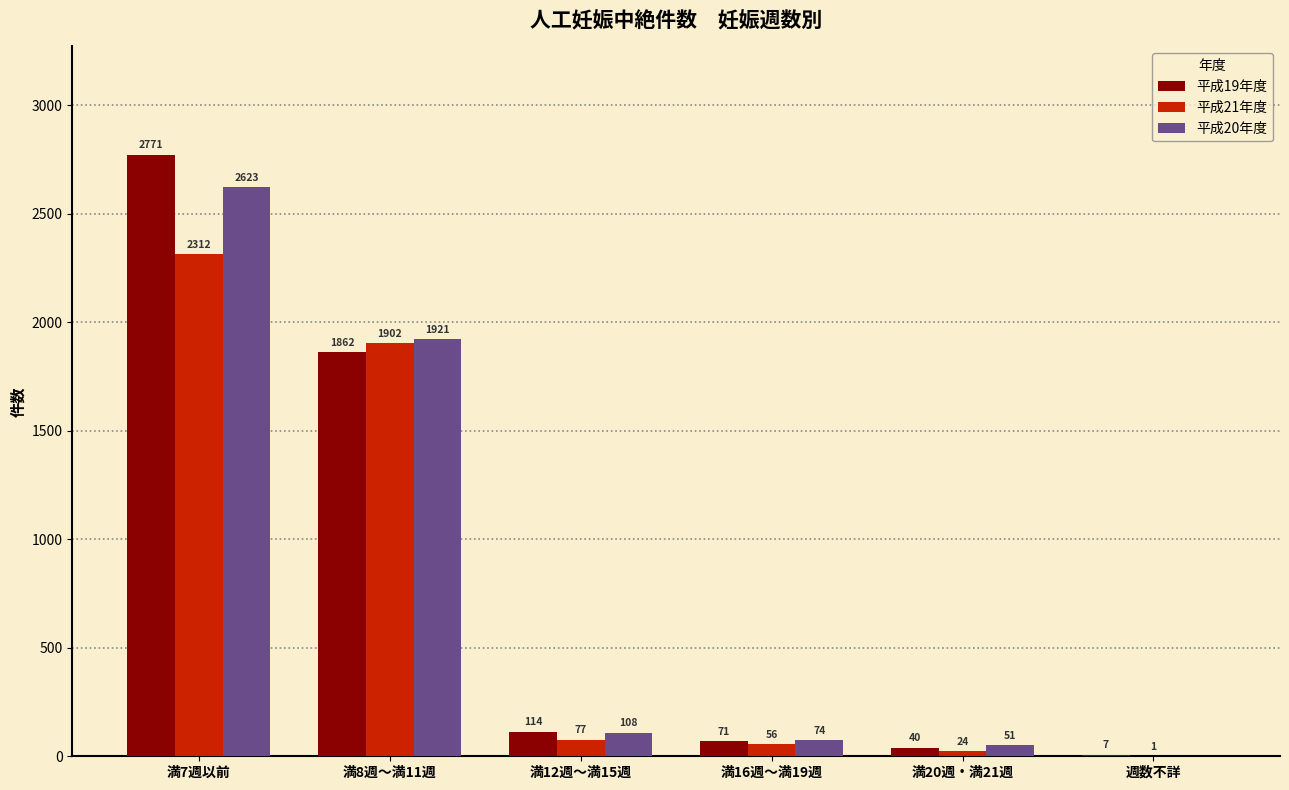

What is the average value of the 平成20年度 series?

796